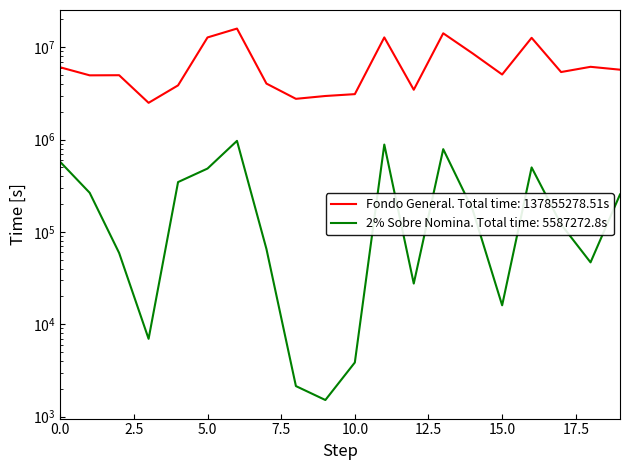

True or false: Fondo General and 2% Sobre Nomina cross at least once.

False